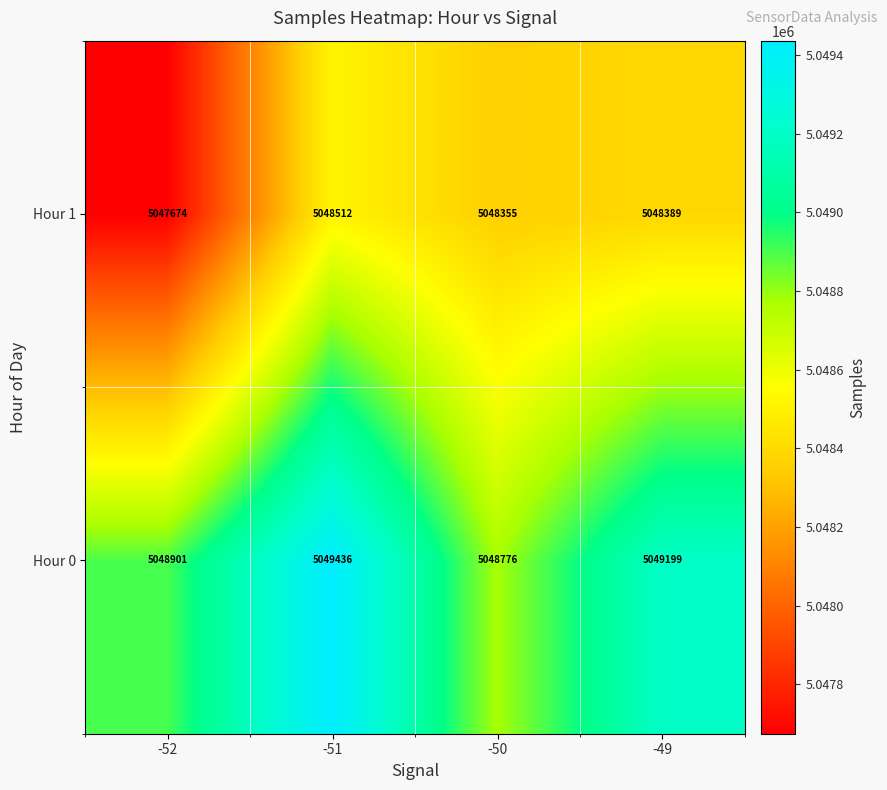

Reading left to right, what are all the values shown in this chart?

Hour 1: -52=5047674	-51=5048512	-50=5048355	-49=5048389
Hour 0: -52=5048901	-51=5049436	-50=5048776	-49=5049199